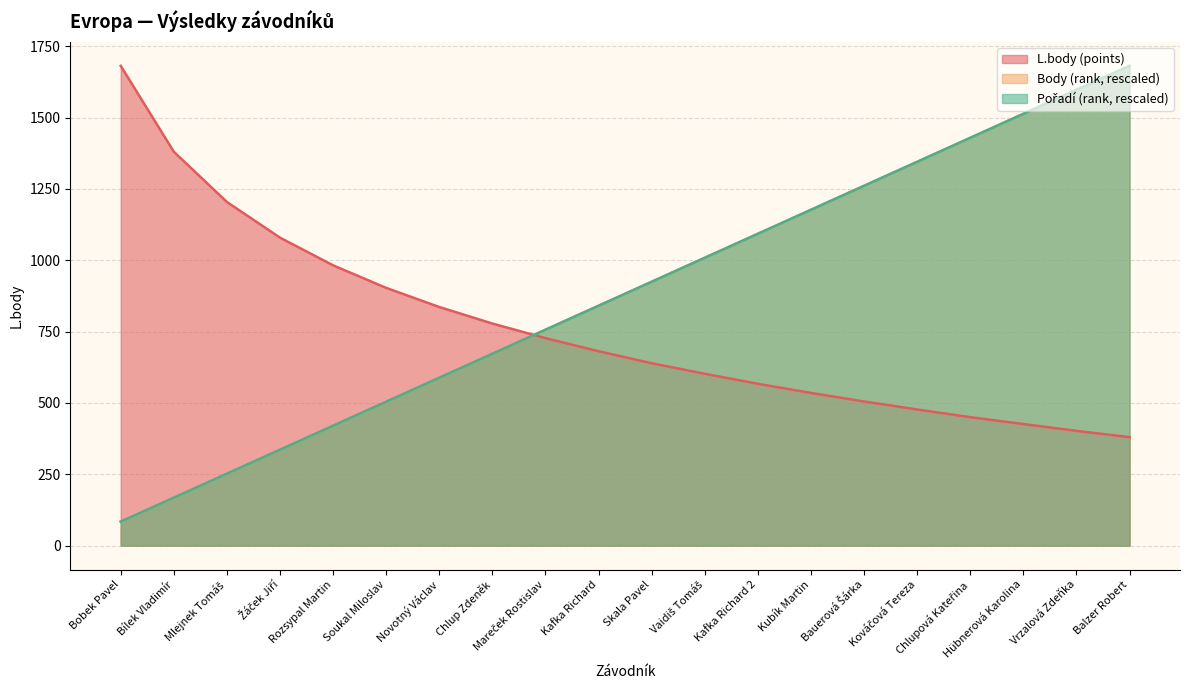

Where do L.body (points) and Body (rank points) first cross each other?

Chlup Zdeněk and Mareček Rostislav